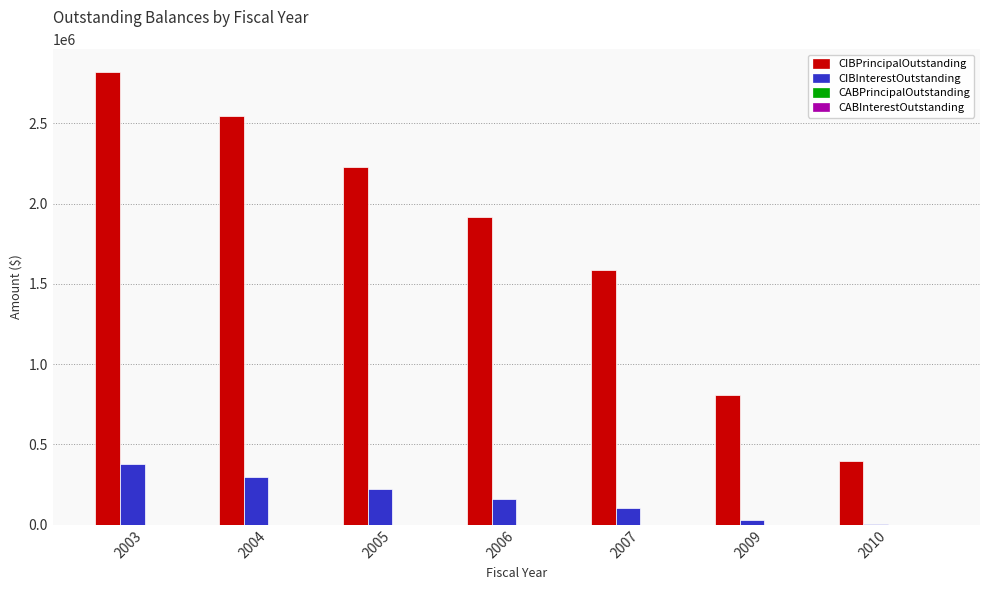

Which series changed the most between 2003 and 2004?

CIBPrincipalOutstanding